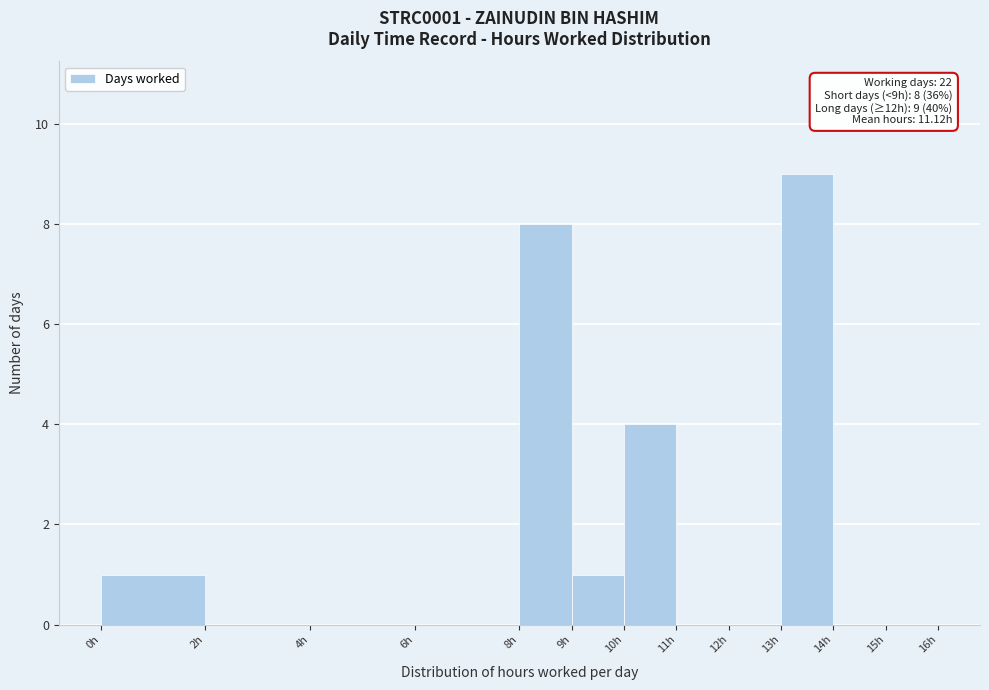

Which range on the x-axis has the tallest bar?

13 to 14